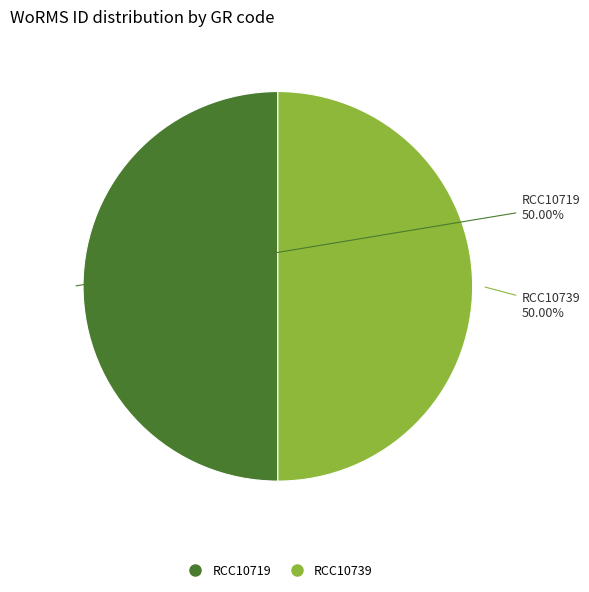

Do RCC10739 and RCC10719 together represent more than half of the pie?

Yes